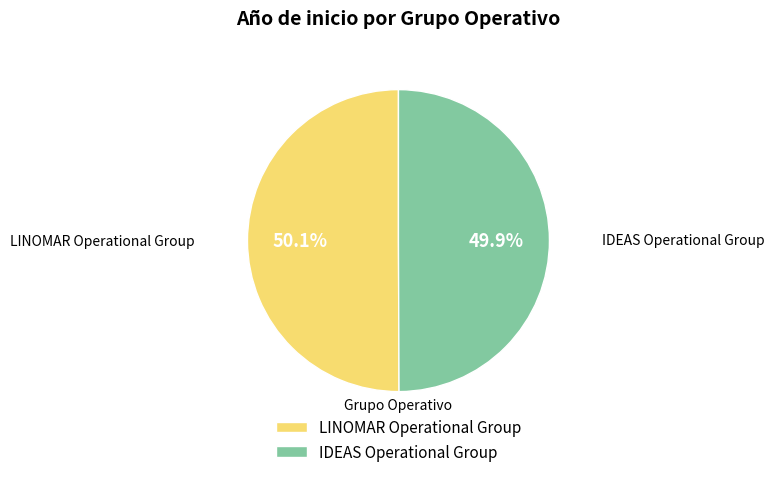

What is the ratio of the value at IDEAS Operational Group to the value at LINOMAR Operational Group?

1.0